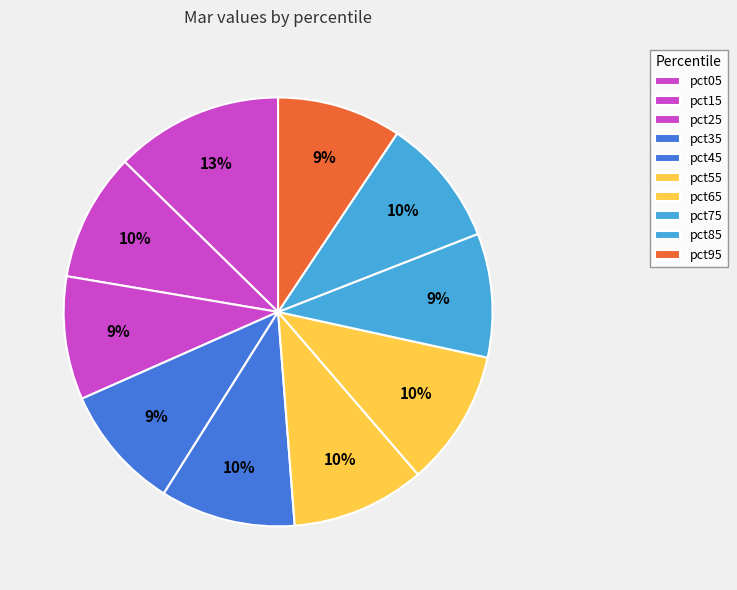

What percentage is the pct15 slice, to the nearest percent?

10%